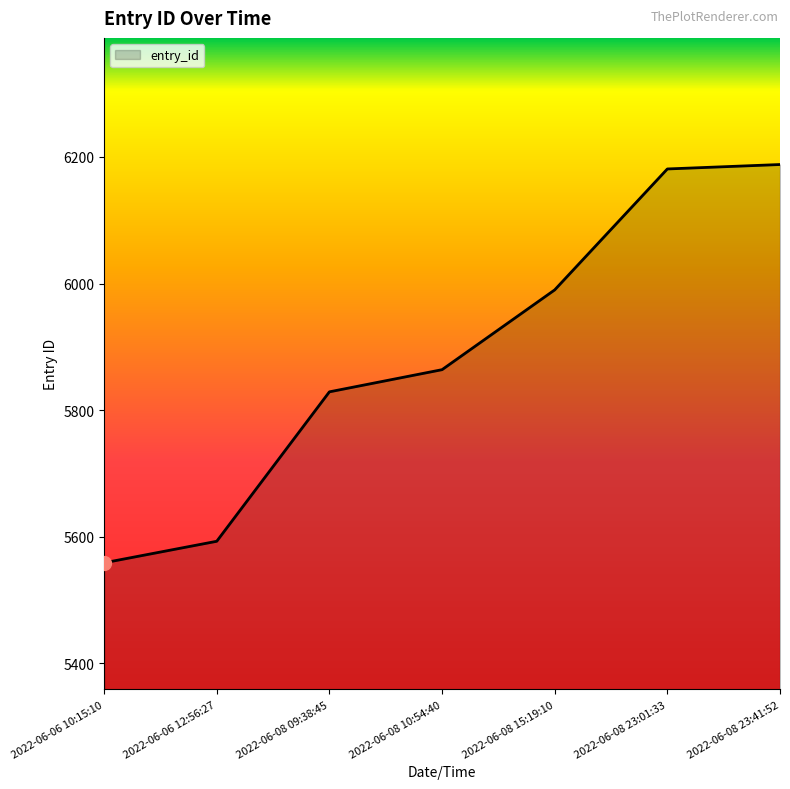

What is the sum of all values?

41204